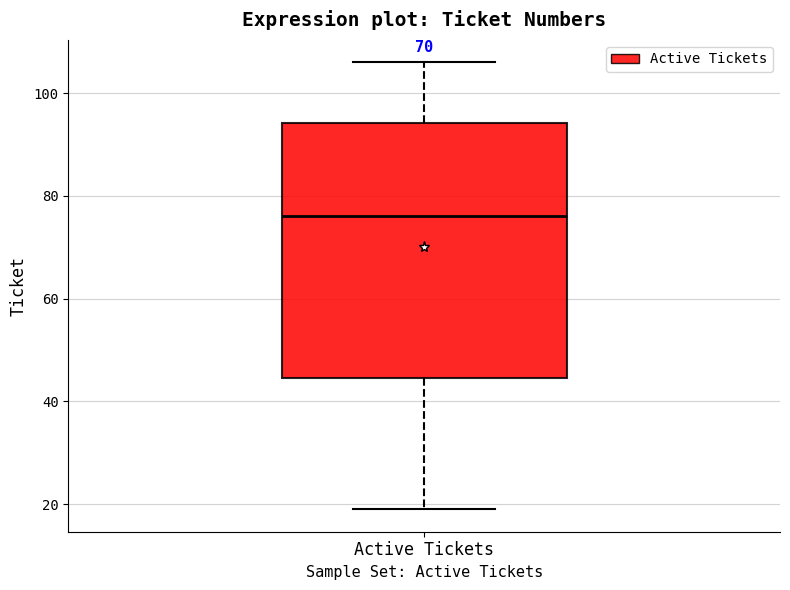

Read this box plot against the y-axis: the position of the median line, the range covered by the box, and the ends of both whiskers. The values are not printed on the chart, so give them approximately, as read against the axis.

median 76, box 44 to 94, whiskers 20 to 106